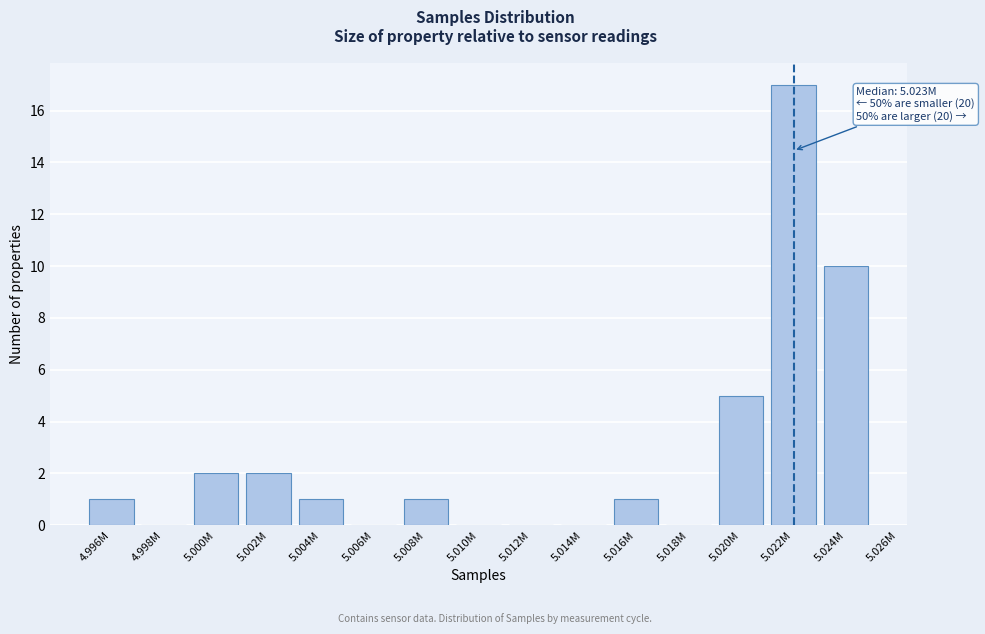

Reading right to left, transcribe all the data shown in this chart.

5.024M=10	5.022M=17	5.020M=5	5.018M=0	5.016M=1	5.014M=0	5.012M=0	5.010M=0	5.008M=1	5.006M=0	5.004M=1	5.002M=2	5.000M=2	4.998M=0	4.996M=1